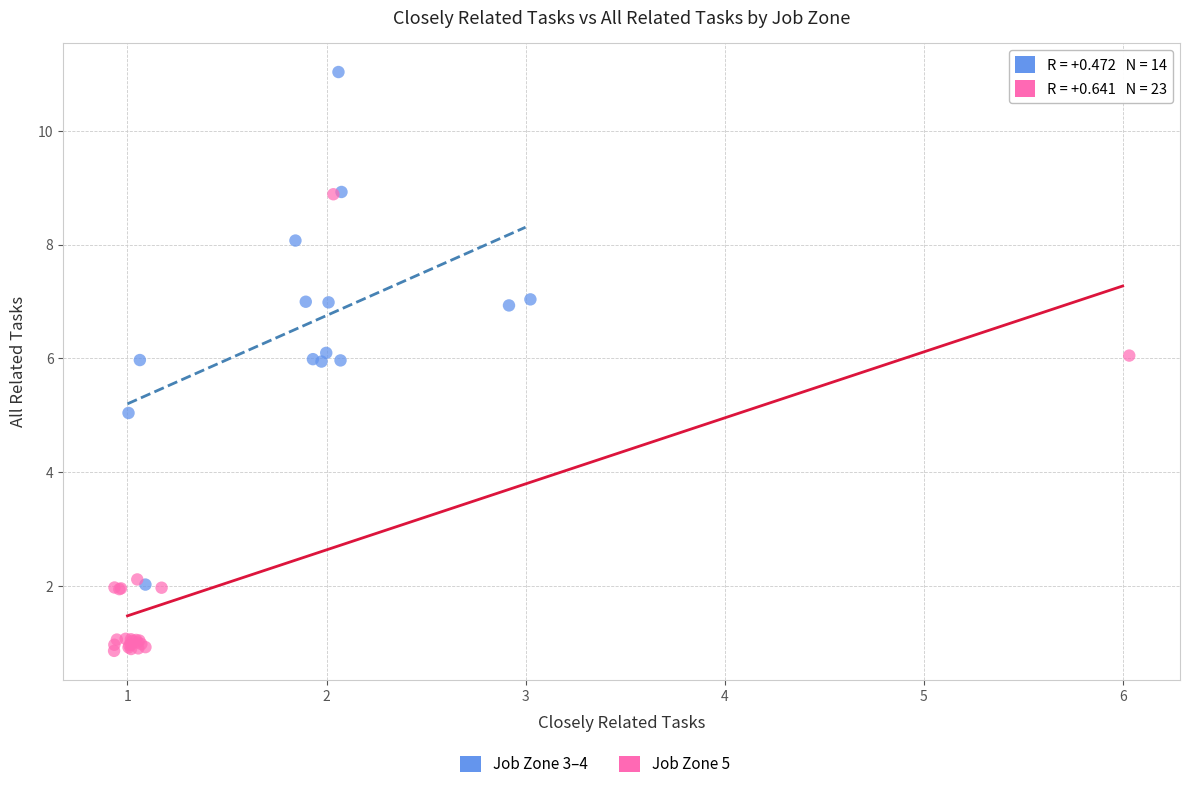

Which series has the widest spread of Y values?

Job Zone 3–4